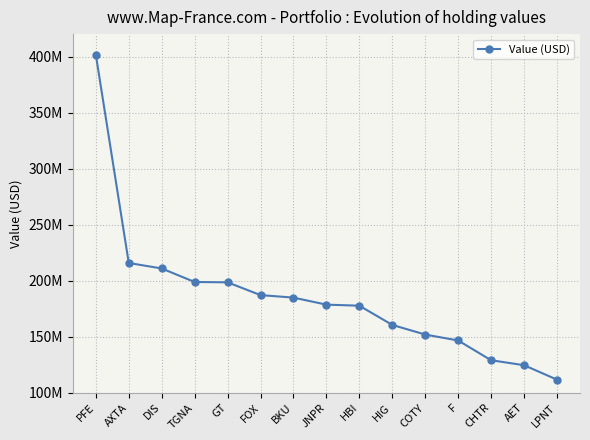

Count the number of data series in this chart.

1